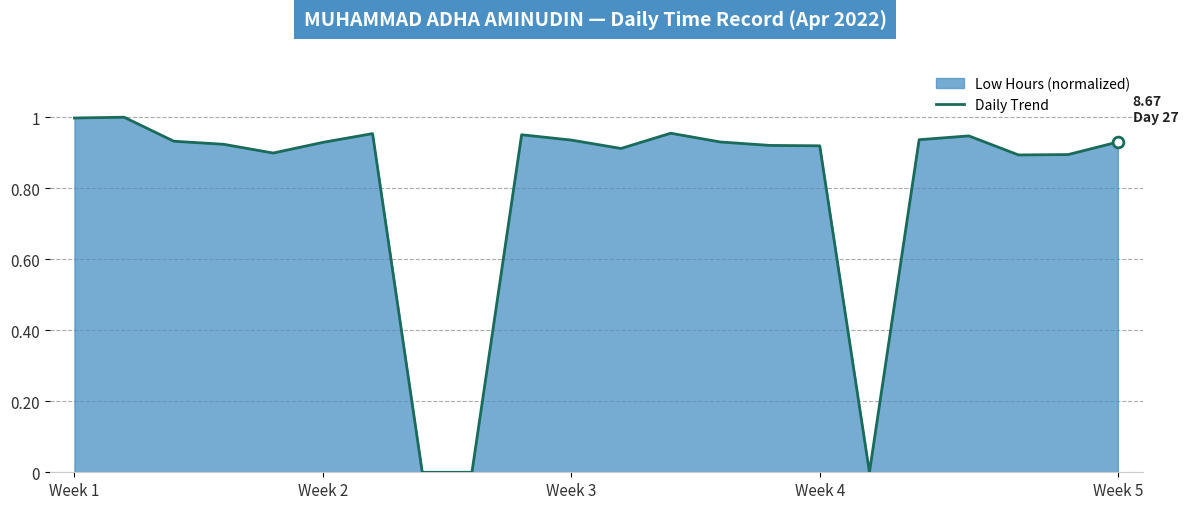

What is the change in value from 16 to 17?

+0.9